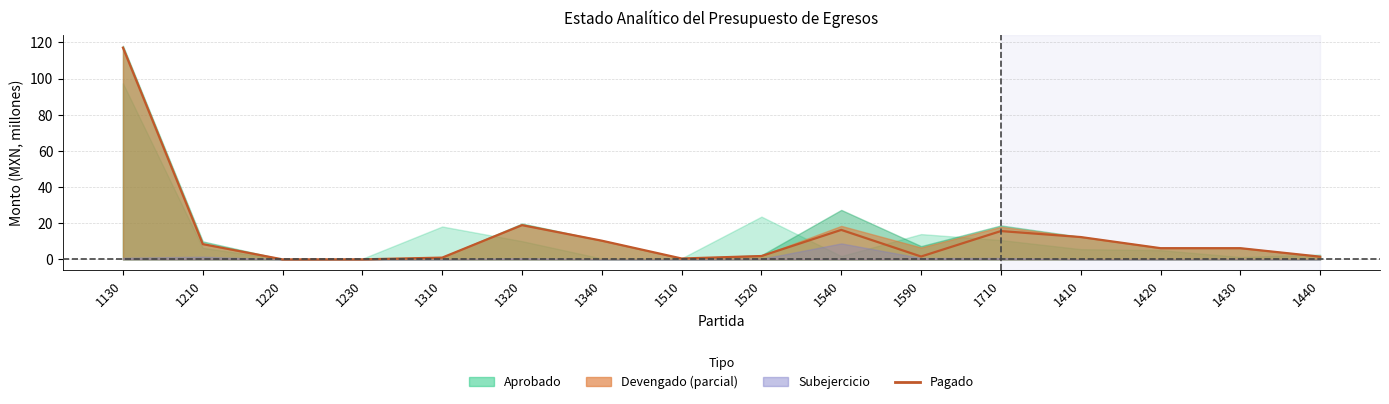

Rank the categories by value from highest to lowest.

1130, 1320, 1540, 1710, 1410, 1340, 1210, 1420, 1430, 1520, 1590, 1440, 1310, 1510, 1230, 1220